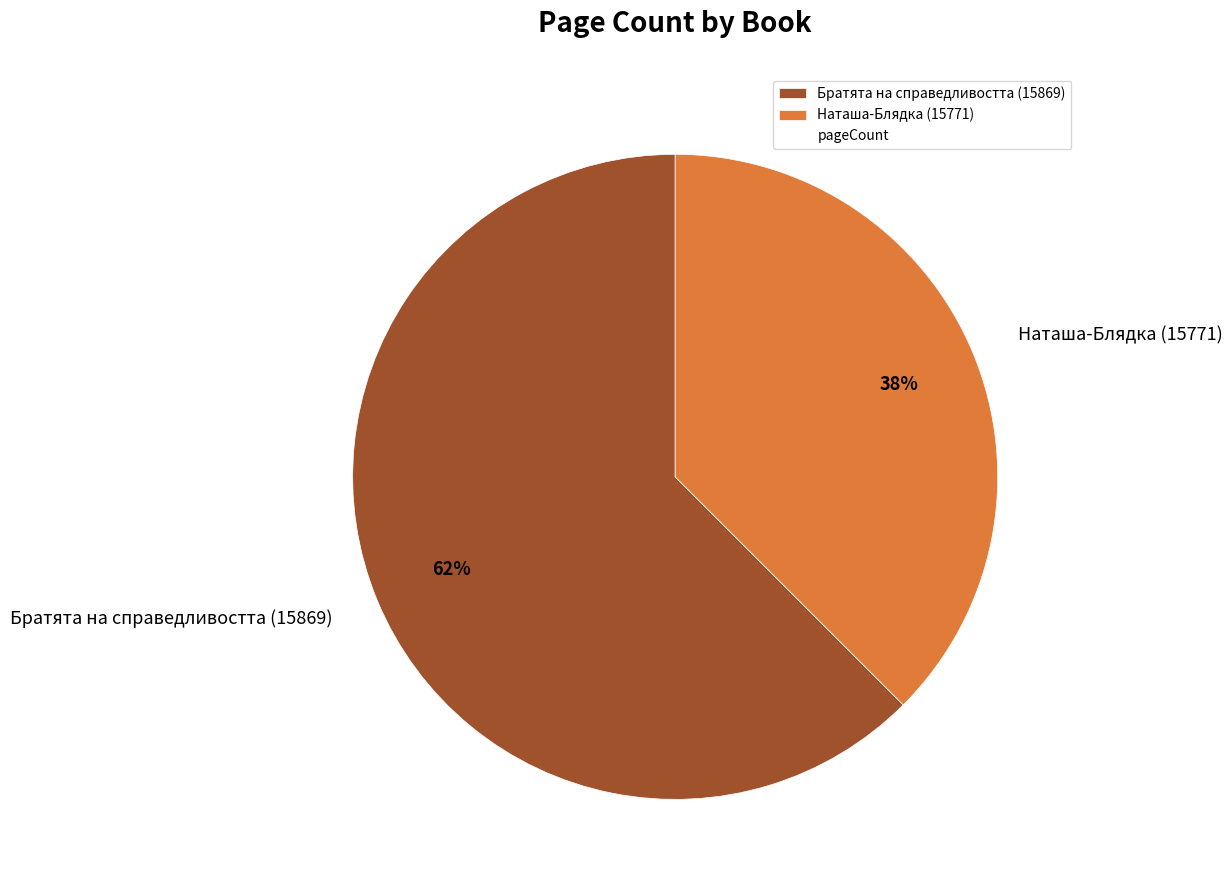

To the nearest percent, what portion does Братята на справедливостта (15869) represent?

62%